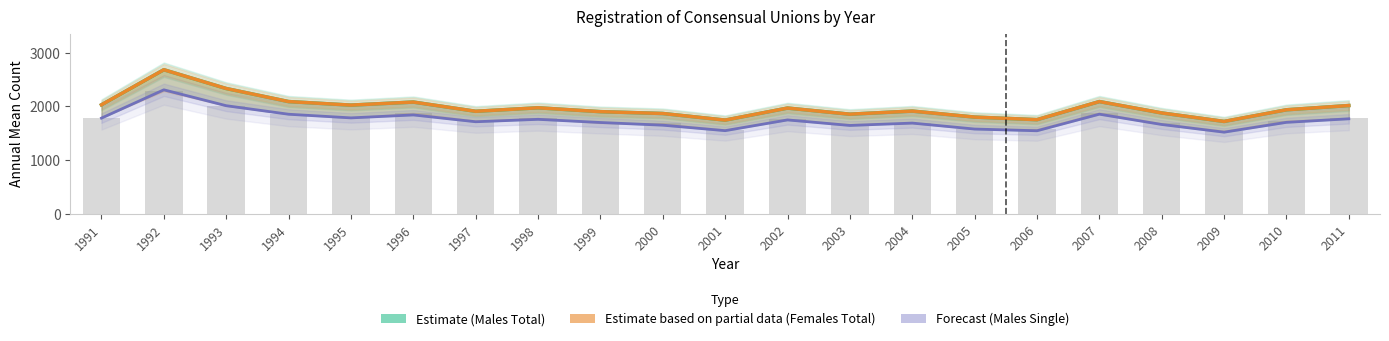

At how many categories does at least one series exceed 1779?

18